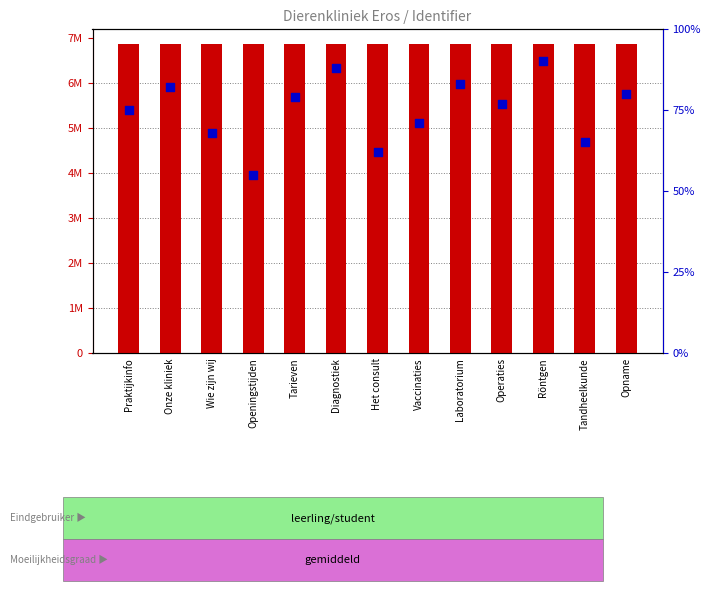

Which series has the largest Y range (max minus min)?

Identifier (count)